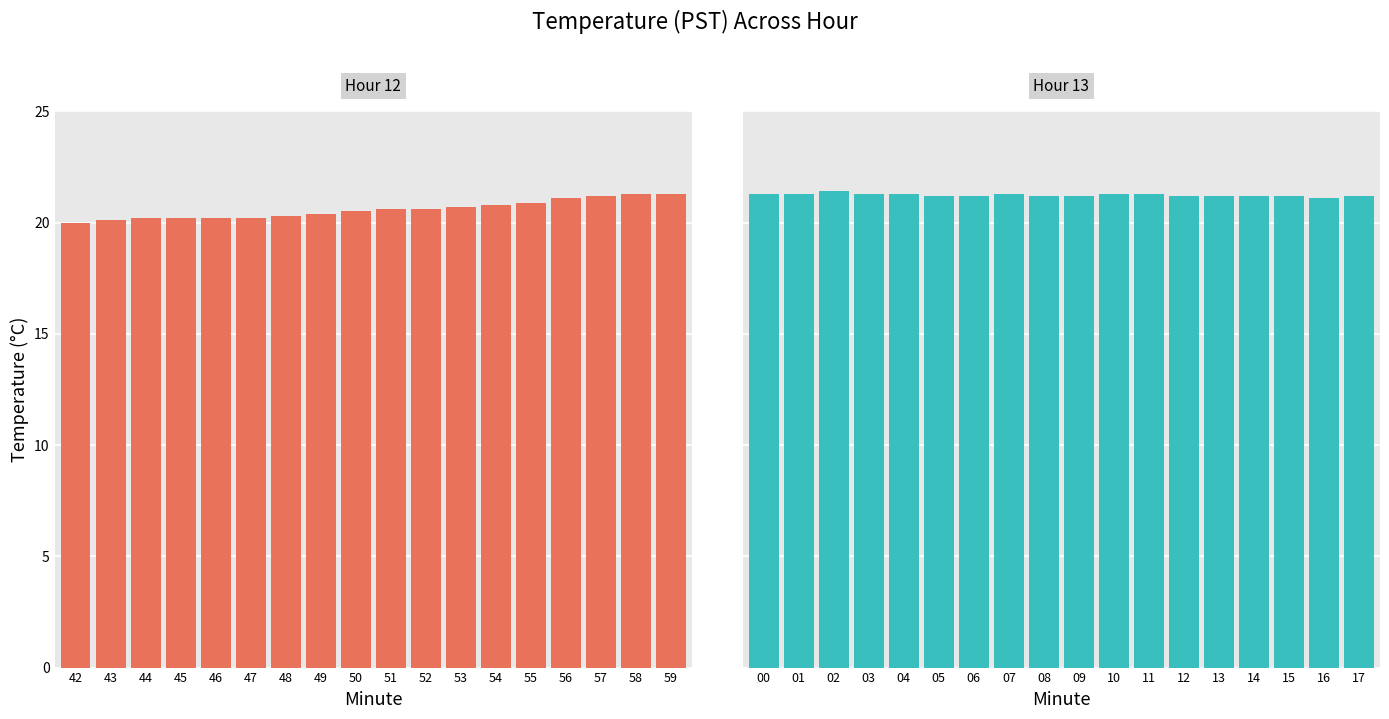

Between 44 and 57, which is larger?

57